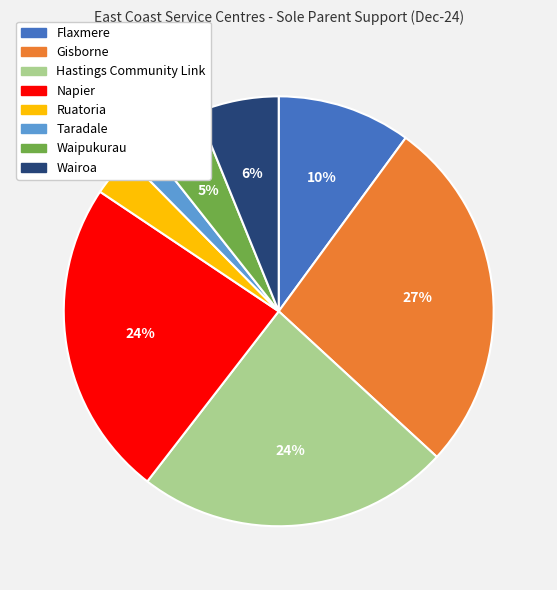

What is the ratio of the value at Flaxmere to the value at Napier?

0.4